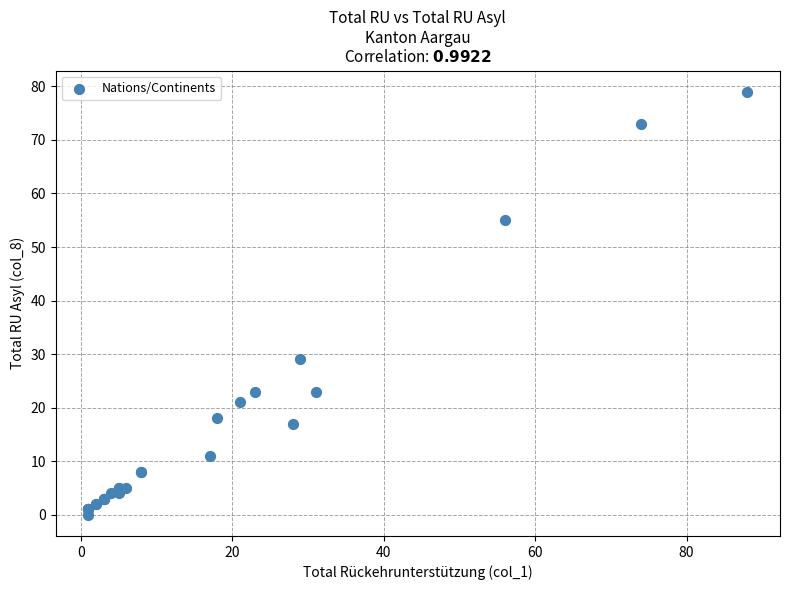

What Y value in the scatter plot is closest to 39?

29